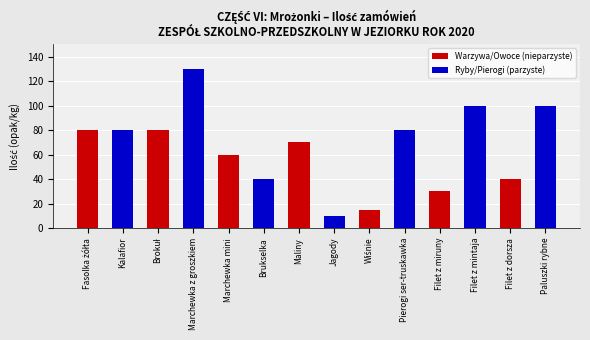

How many data points are less than 80?

7